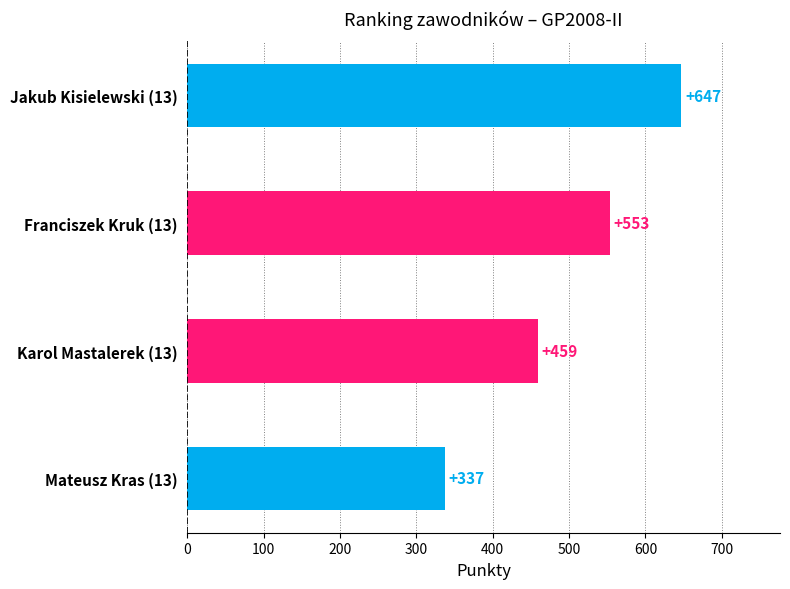

What is the smallest value displayed?

337